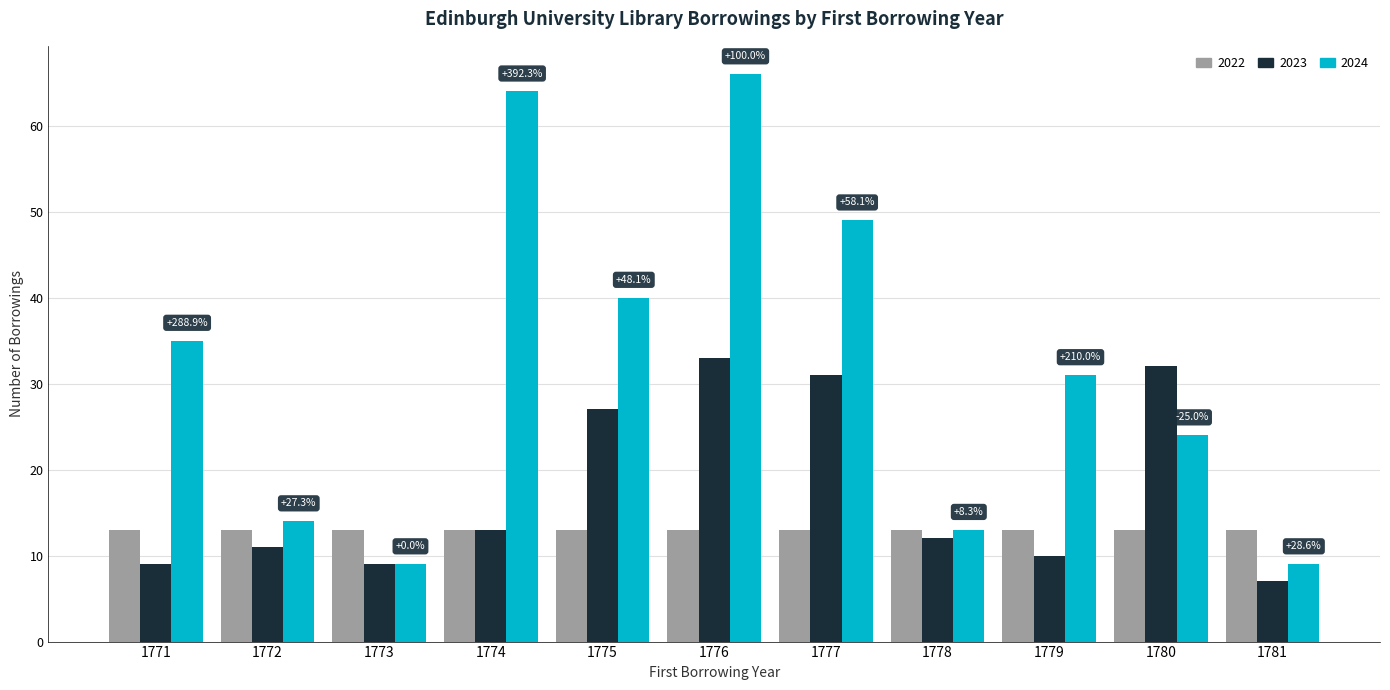

Which series has the widest spread of values?

2024